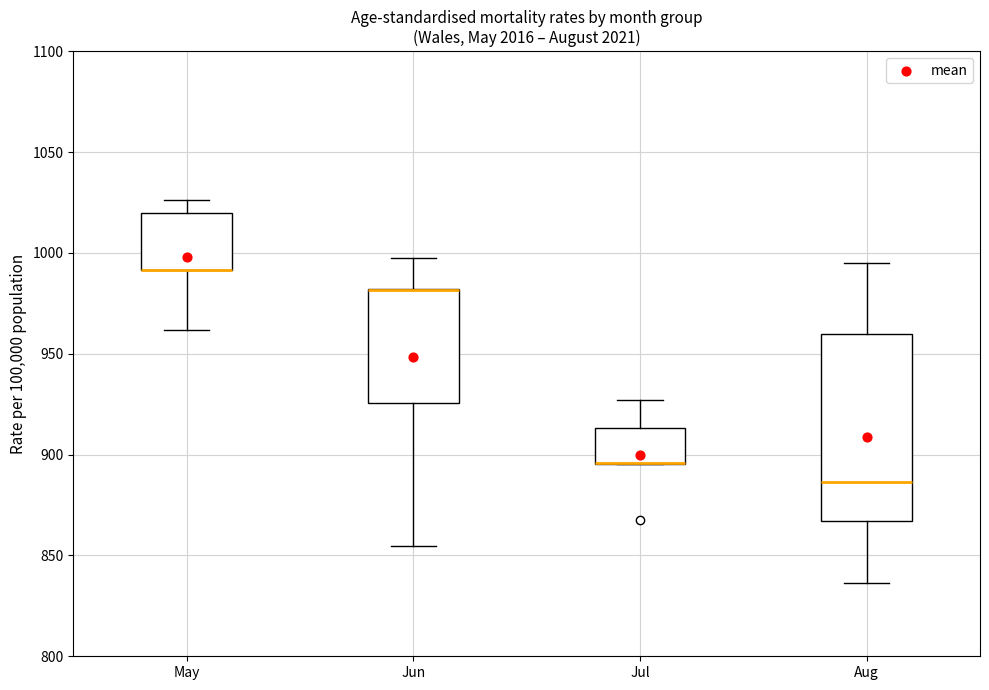

Where does the lower whisker of the box for Aug end on the y-axis? The values are not printed on the chart, so give them approximately, as read against the axis.

835